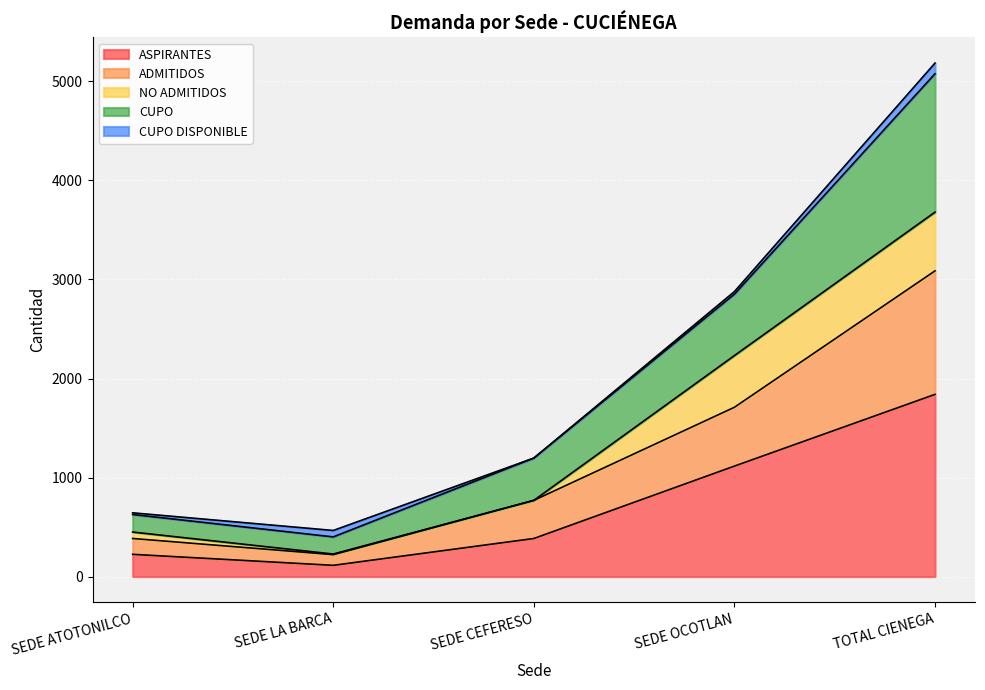

What are all the series names shown in the legend?

ASPIRANTES, ADMITIDOS, NO ADMITIDOS, CUPO, CUPO DISPONIBLE